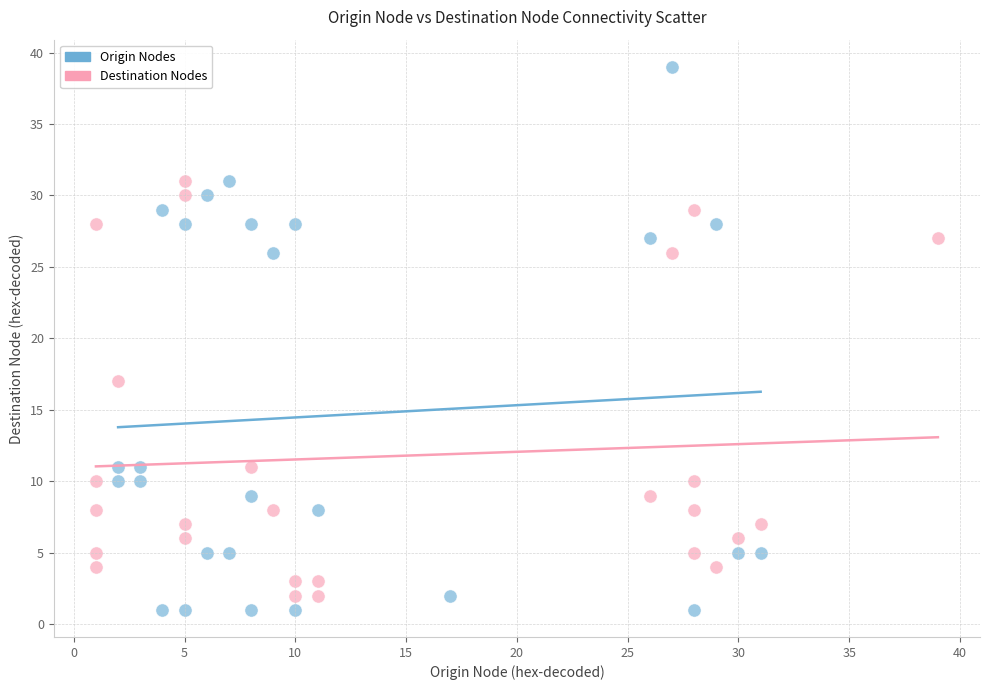

What are all the series names shown in the legend?

Origin Nodes, Destination Nodes